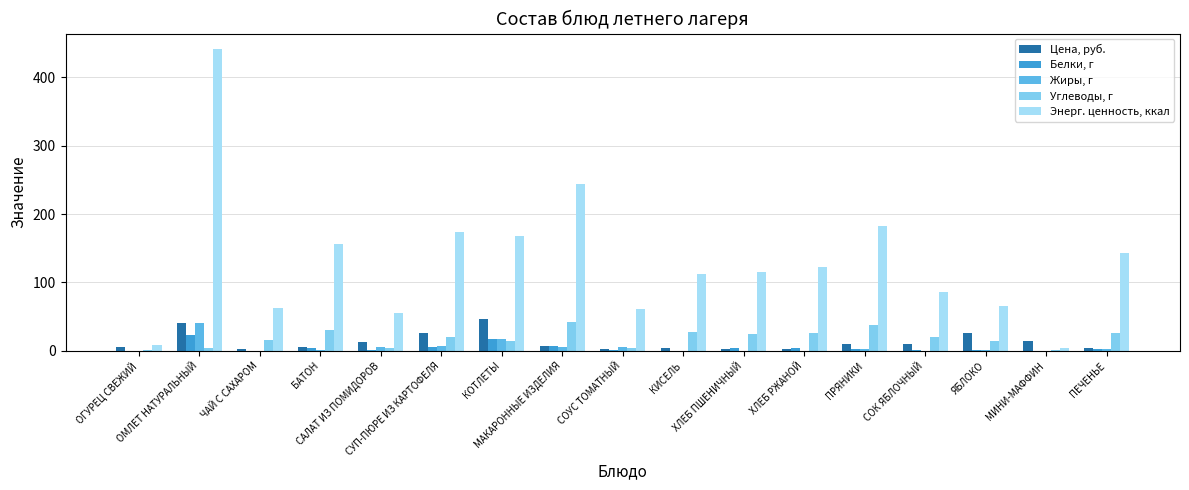

Where is Энерг. ценность, ккал nearest to the value 223?

МАКАРОННЫЕ ИЗДЕЛИЯ